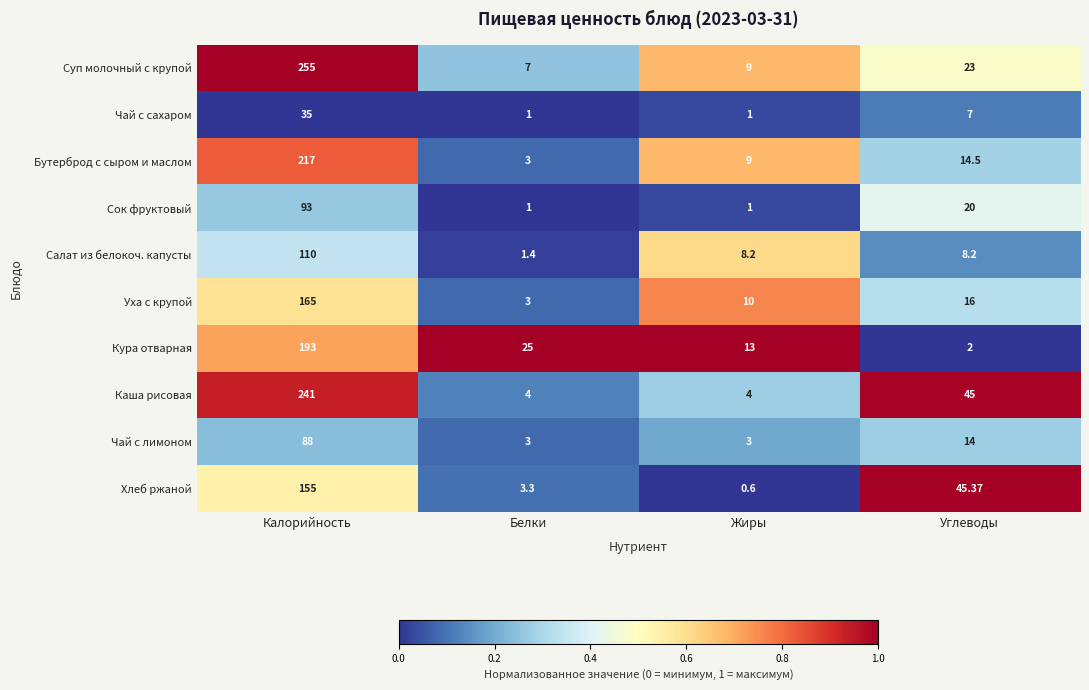

Rank the series by their maximum value, from highest to lowest.

Суп молочный с крупой, Каша рисовая, Бутерброд с сыром и маслом, Кура отварная, Уха с крупой, Хлеб ржаной, Салат из белокоч. капусты, Сок фруктовый, Чай с лимоном, Чай с сахаром